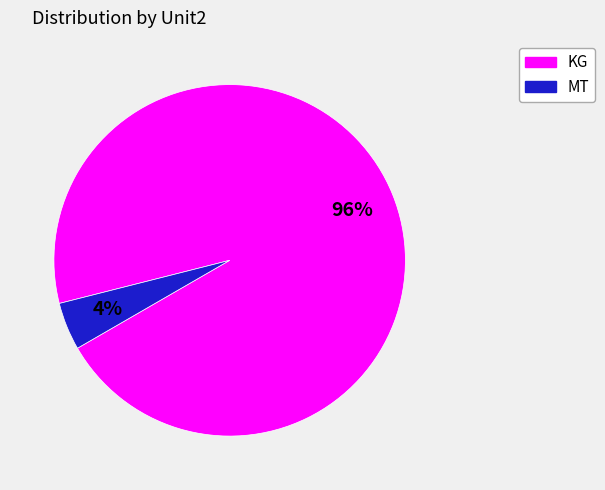

Does any single category account for the majority?

Yes